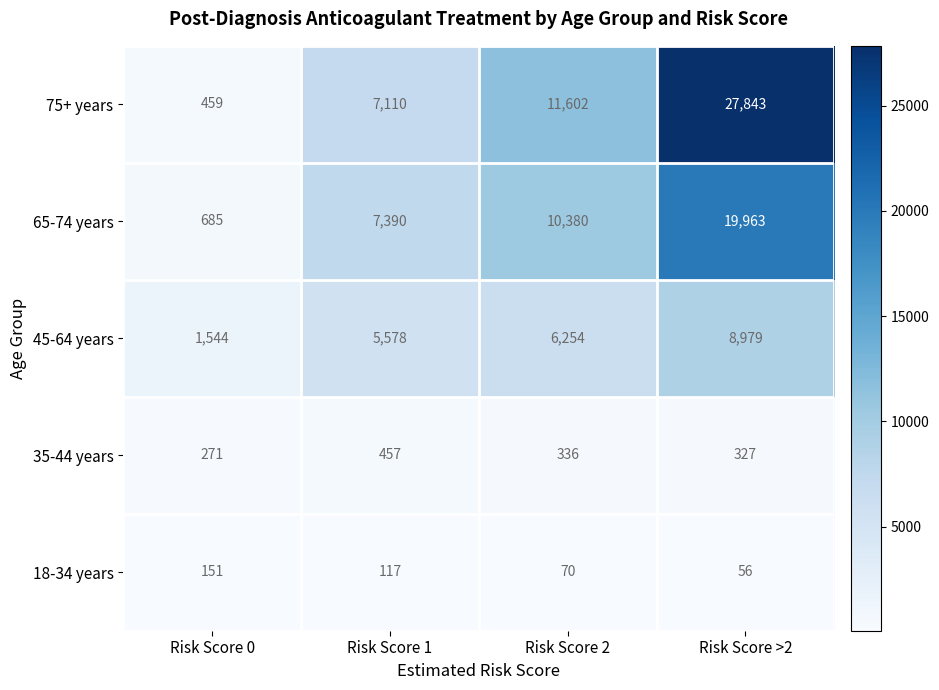

What value does the 65-74 years series have at Risk Score 0?

685